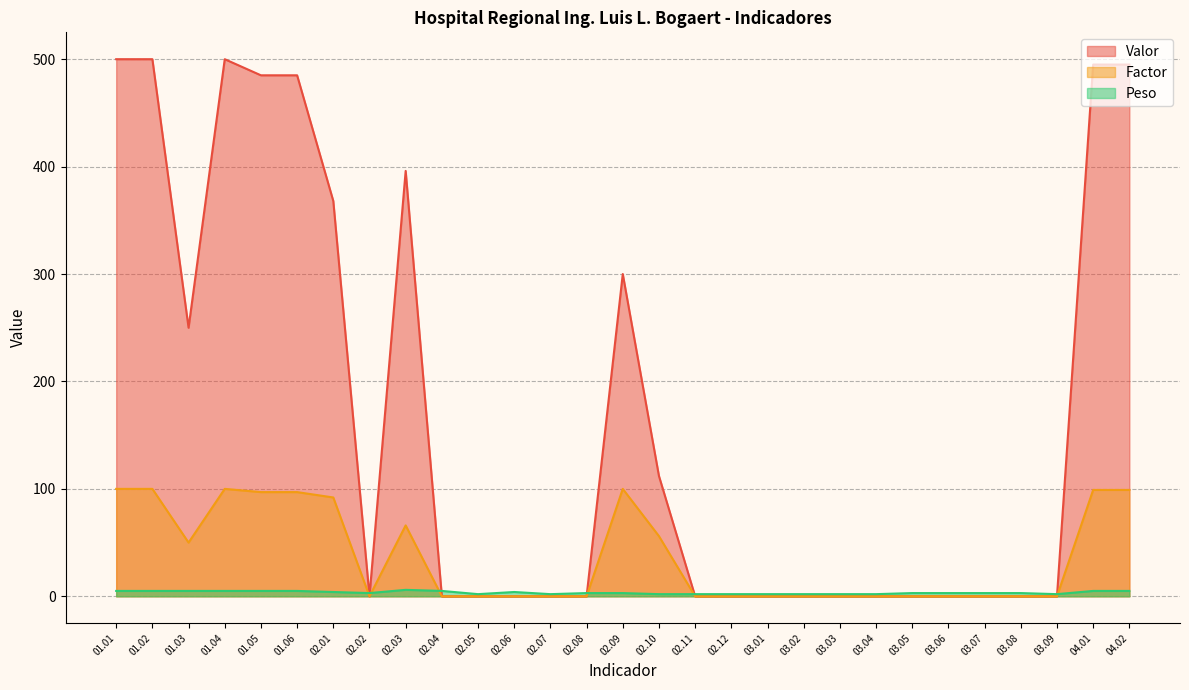

Reading left to right, transcribe all the data shown in this chart.

Valor: 500	500	250	500	485	485	368	0	396	0	0	0	0	0	300	112	0	0	0	0	0	0	0	0	0	0	0	495	495
Factor: 100	100	50	100	97	97	92	0	66	0	0	0	0	0	100	56	0	0	0	0	0	0	0	0	0	0	0	99	99
Peso: 5	5	5	5	5	5	4	3	6	5	2	4	2	3	3	2	2	2	2	2	2	2	3	3	3	3	2	5	5